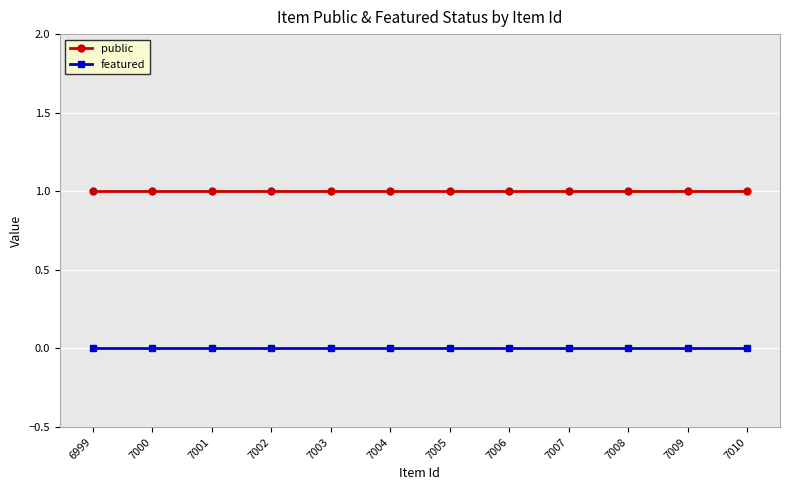

Rank the series by their maximum value, from lowest to highest.

featured, public